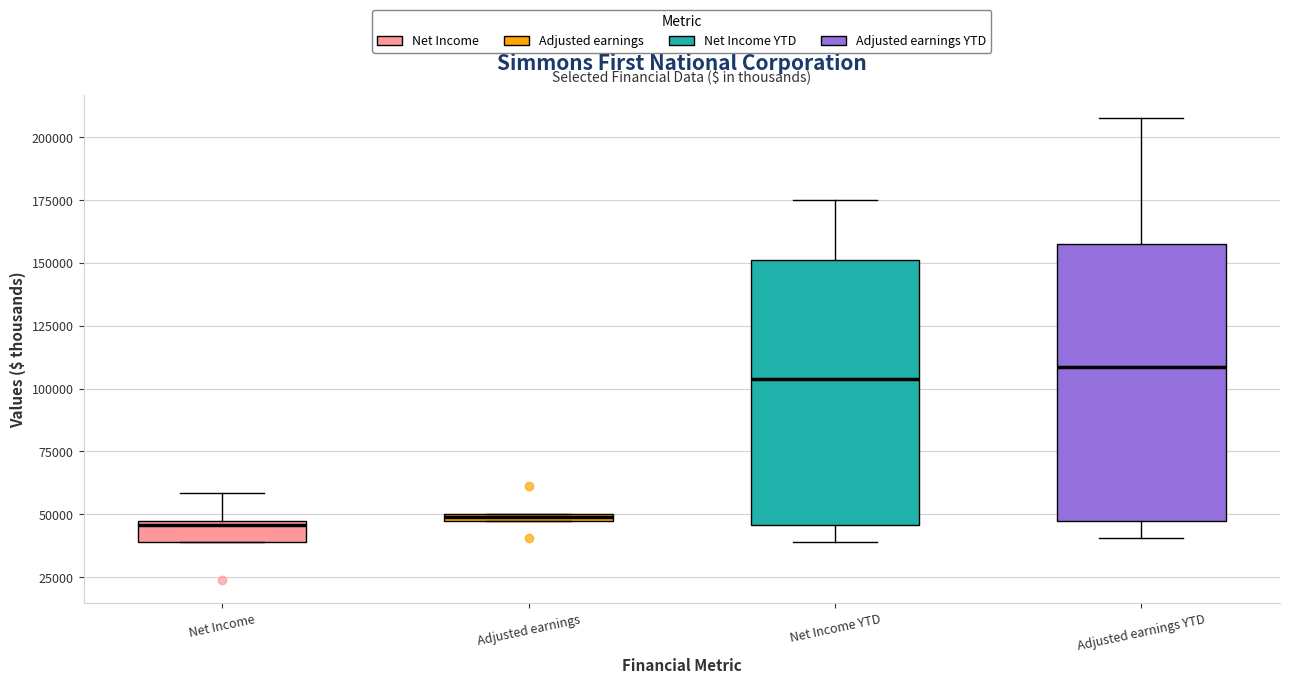

Where does the upper whisker of the box for Net Income end on the y-axis? The values are not printed on the chart, so give them approximately, as read against the axis.

60000